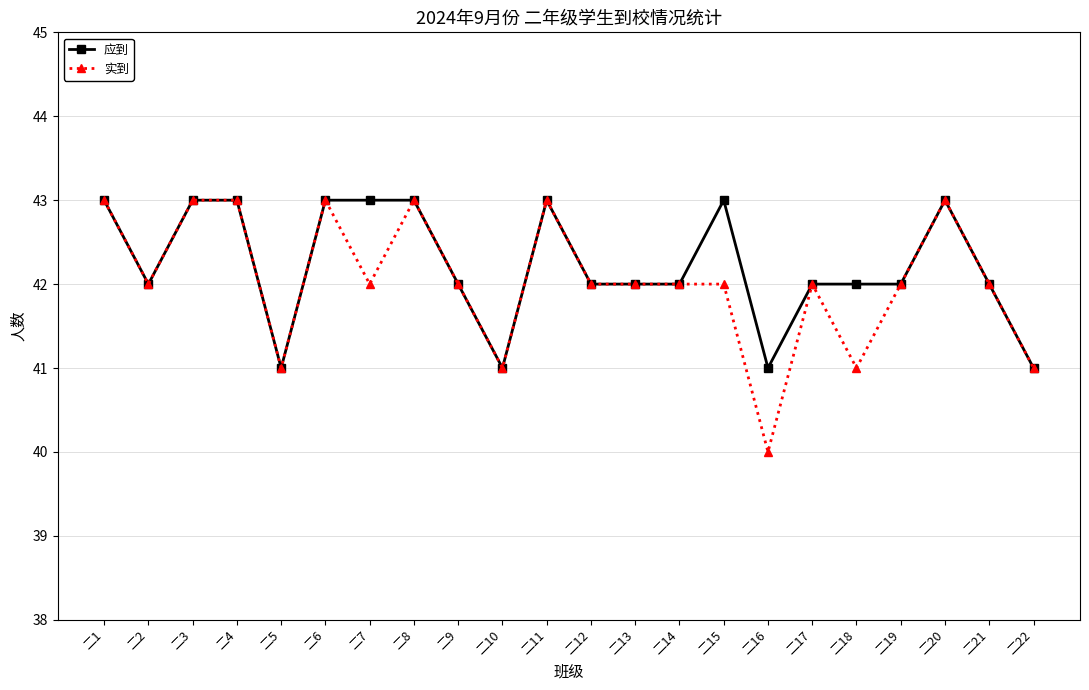

Rank the series by their average value, from lowest to highest.

实到, 应到